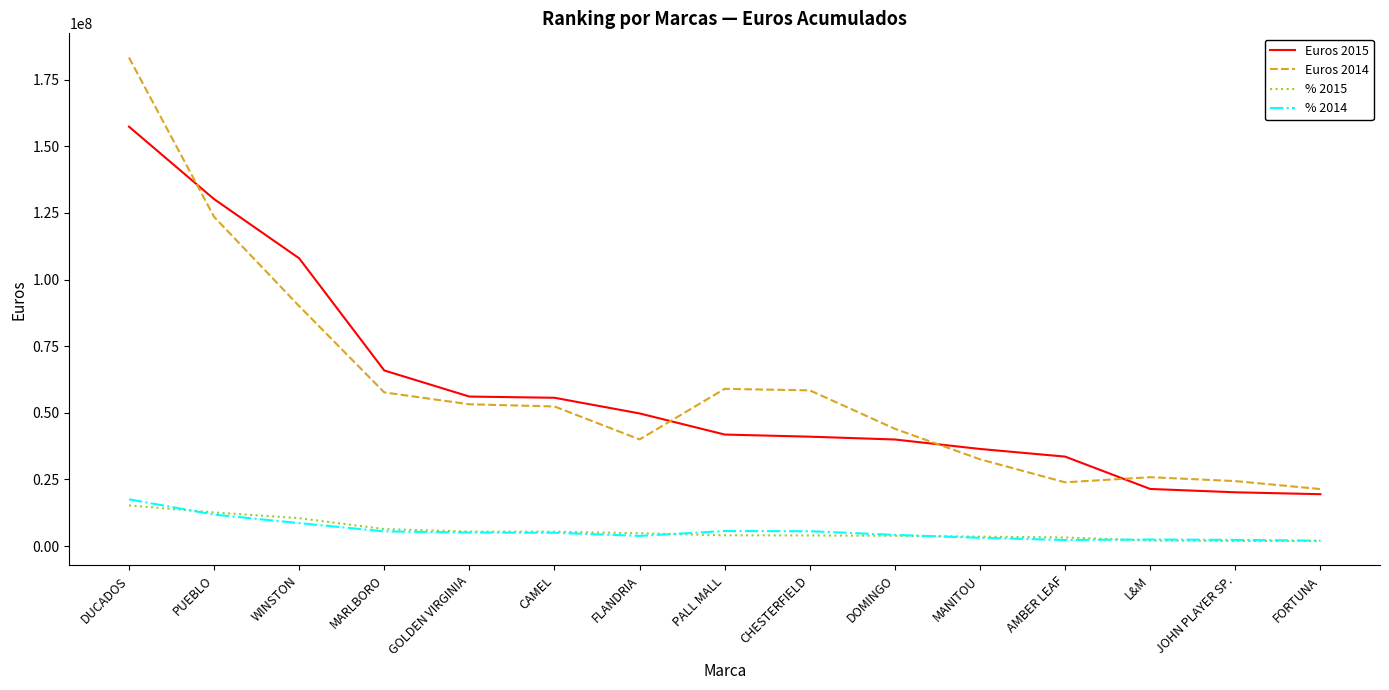

What is the highest value of the Euros 2015 series?

157370407.0